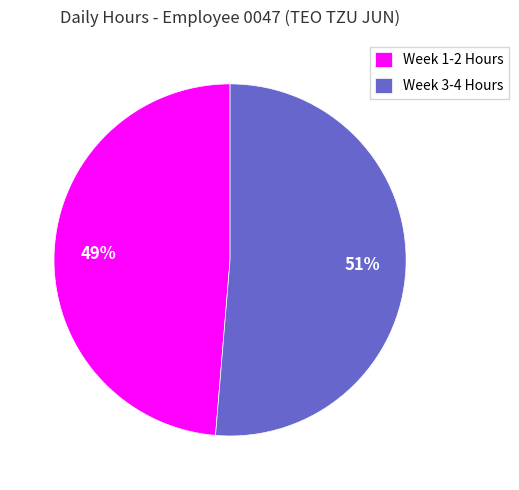

Which slice is the smallest?

Week 1-2 Hours